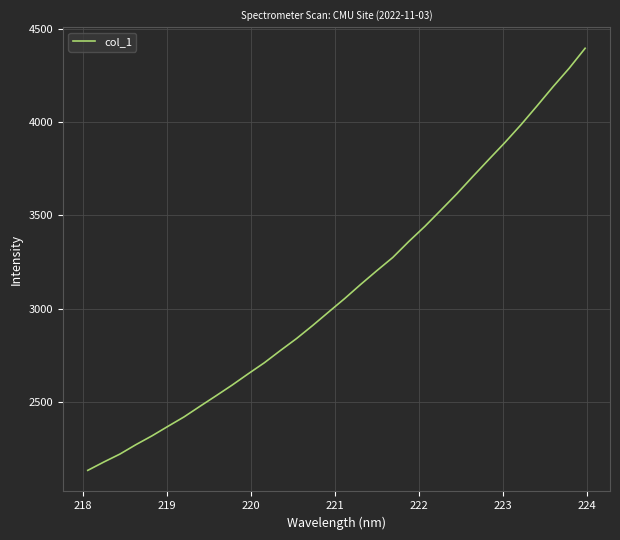

What is the maximum value shown in the chart?

4398.3